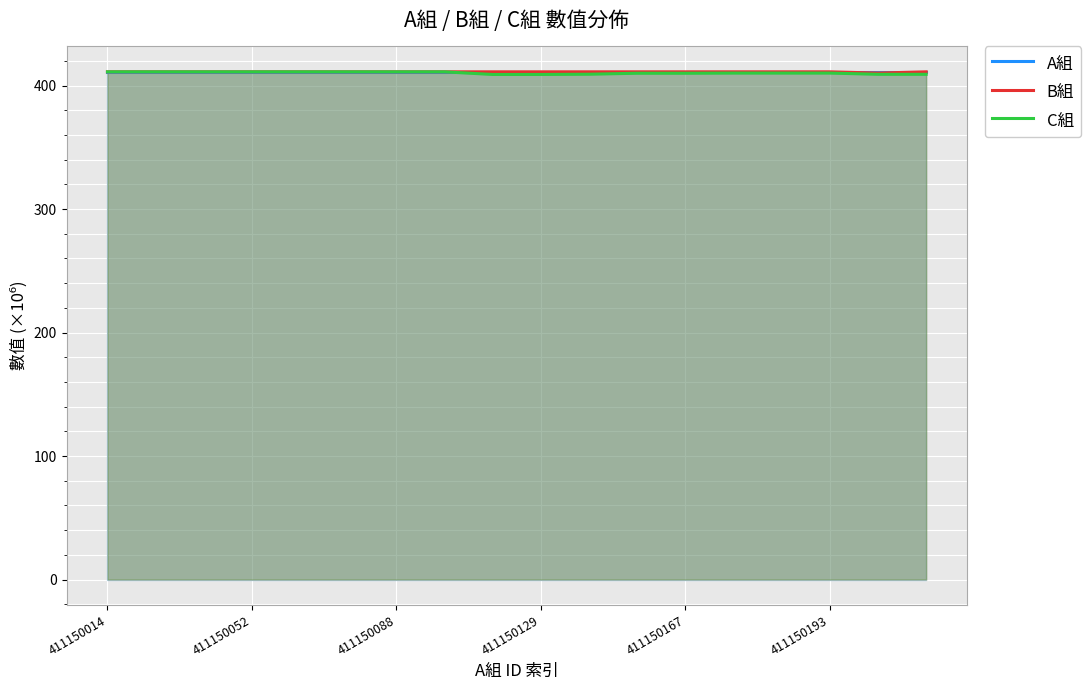

Which series changed the most between 411150014 and 14?

C組